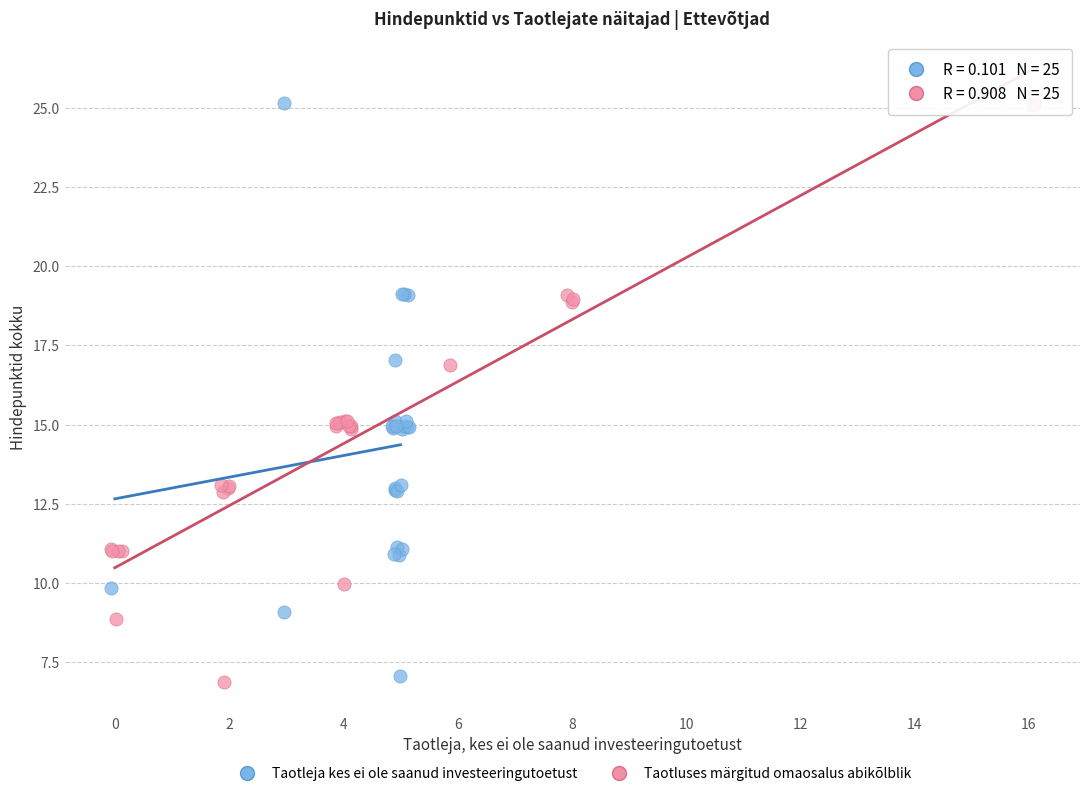

Which series has the widest spread of Y values?

Taotluses märgitud omaosalus abikõlblik